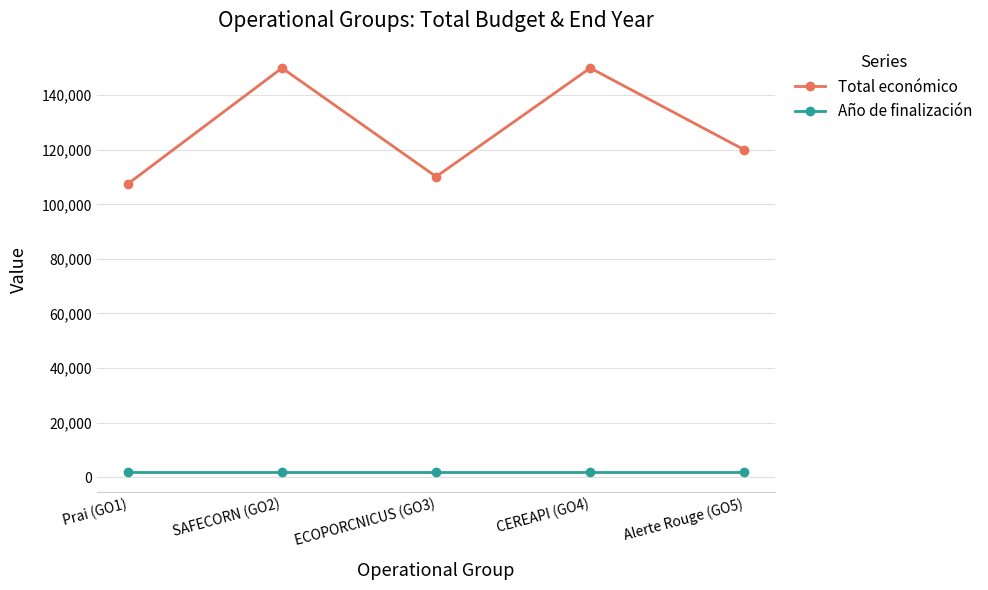

Does the chart have visible grid lines?

Yes